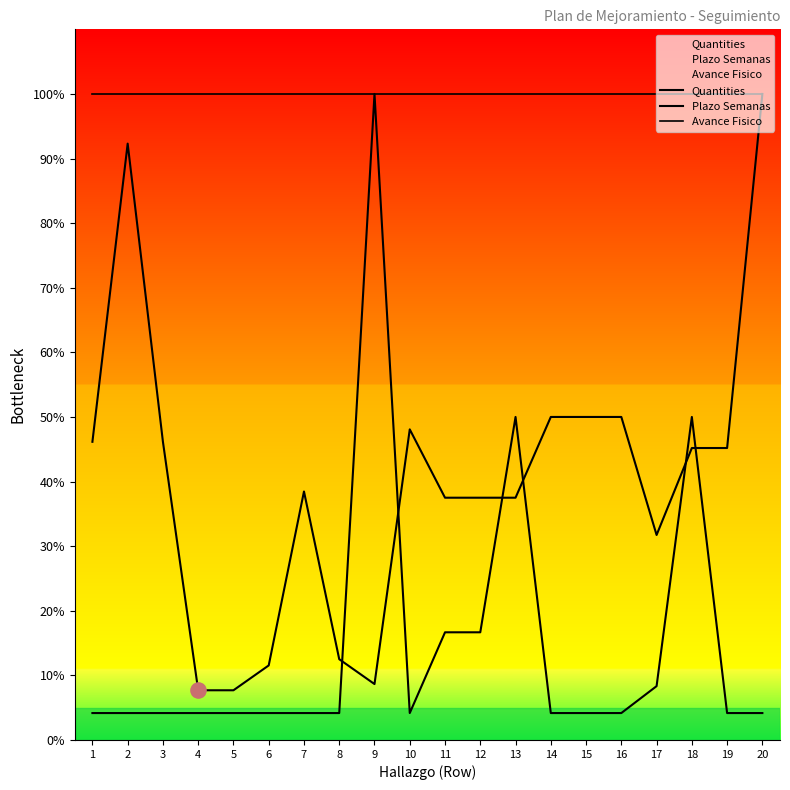

At how many categories does at least one series exceed 76?

20